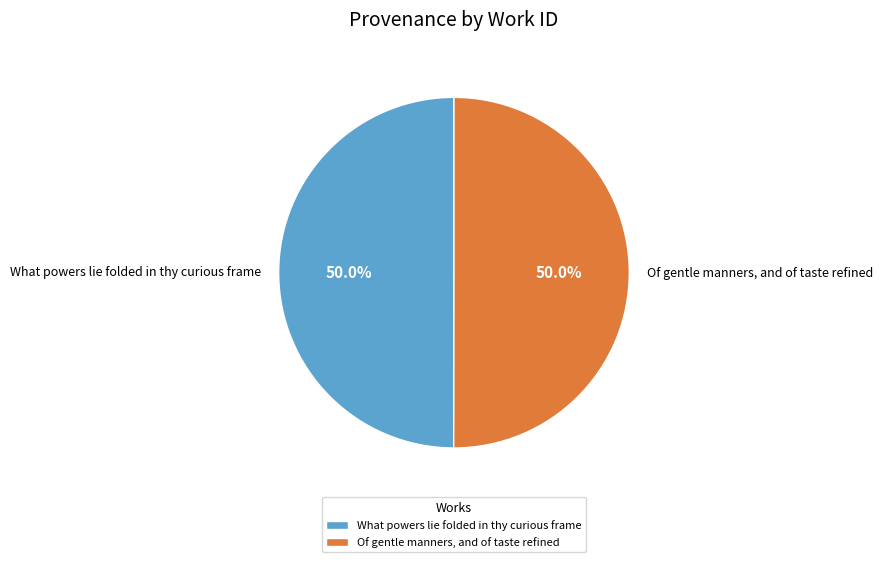

Do What powers lie folded in thy curious frame and Of gentle manners, and of taste refined together represent more than half of the pie?

Yes